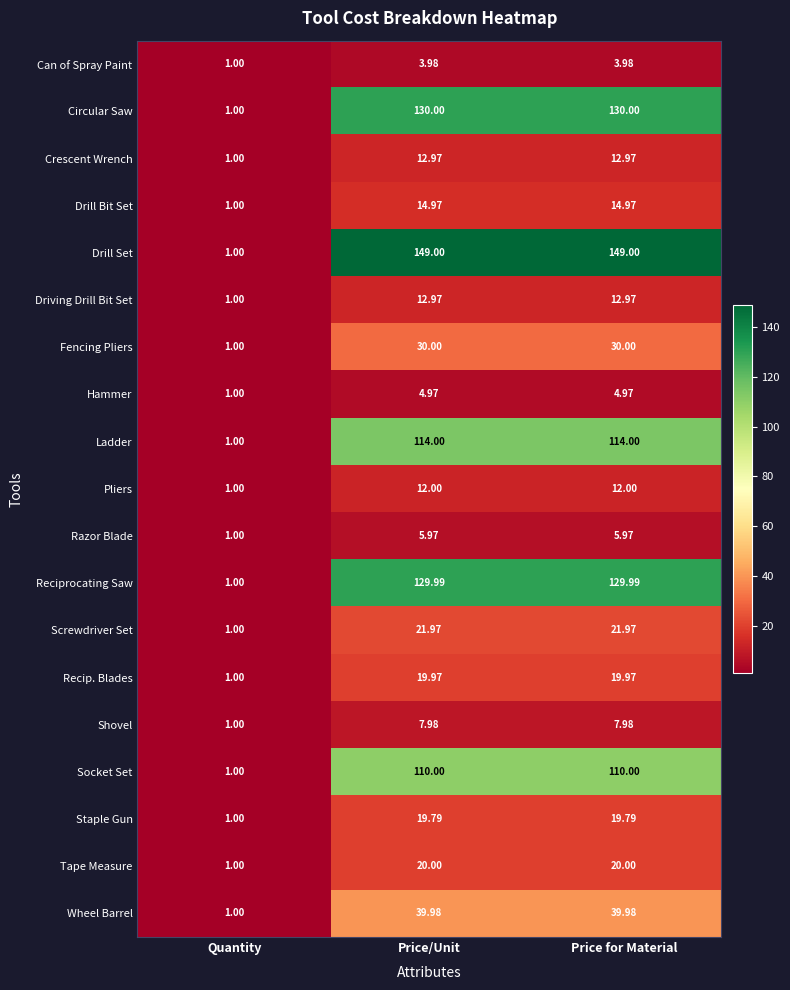

At which label is Tape Measure closest to 10?

Quantity